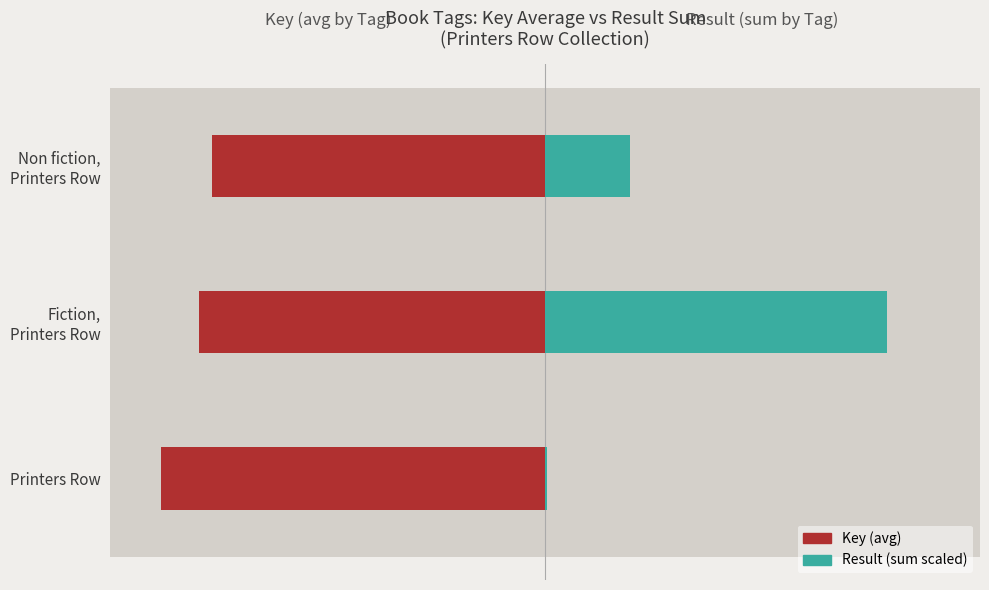

What are all the series names shown in the legend?

Key (avg), Result (sum scaled)